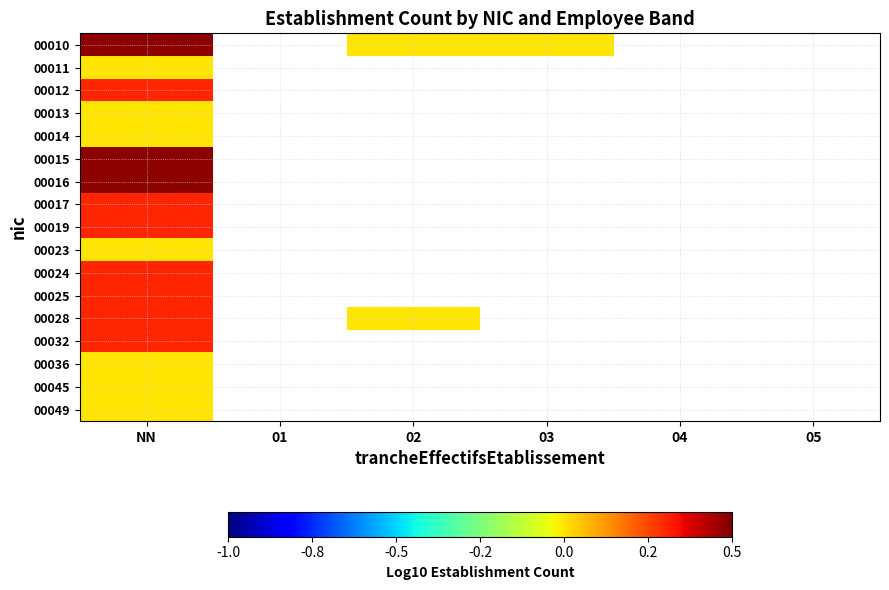

Which category has the highest value in the 00036 series?

NN